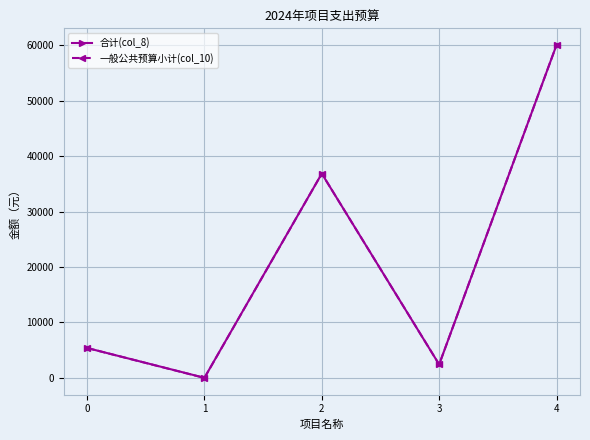

What is the average value of the 一般公共预算小计(col_10) series?

20944